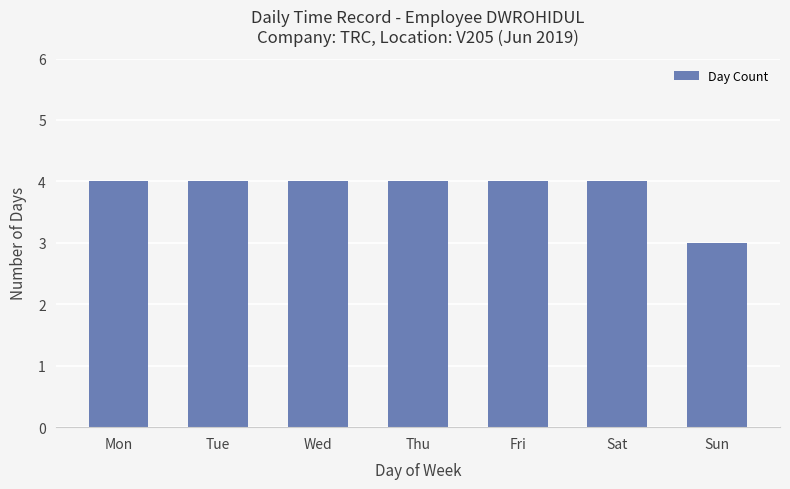

How many values are between 4 and 5?

6